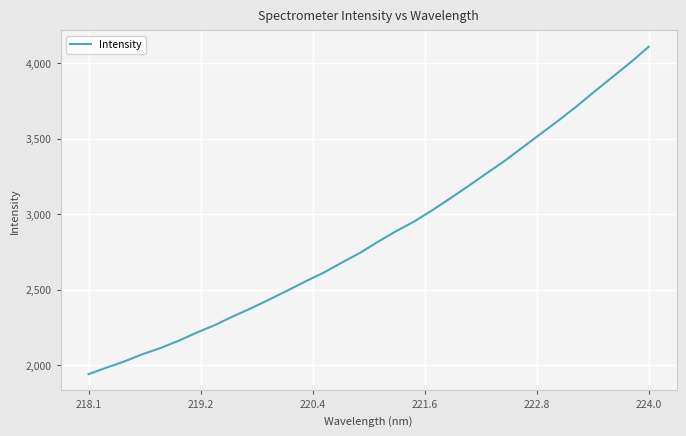

What is the difference between the maximum and minimum values?

2167.1